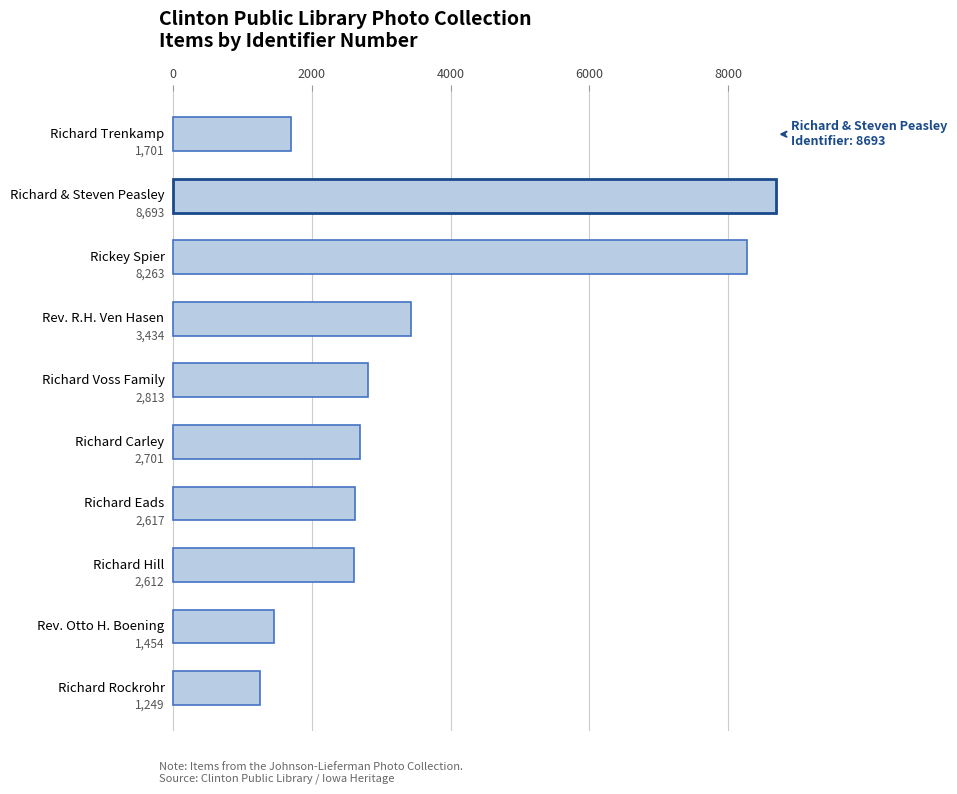

What is the greatest value displayed?

8693